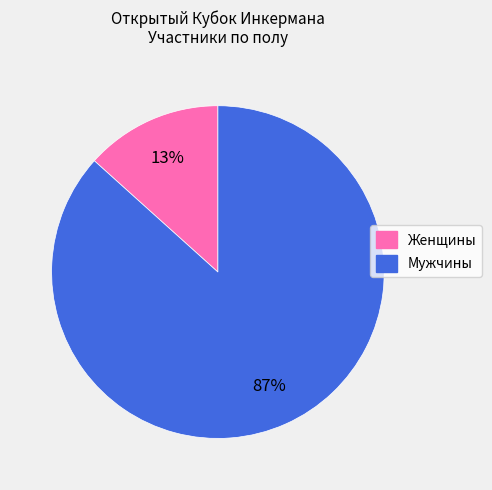

How many segments does this pie chart have?

2